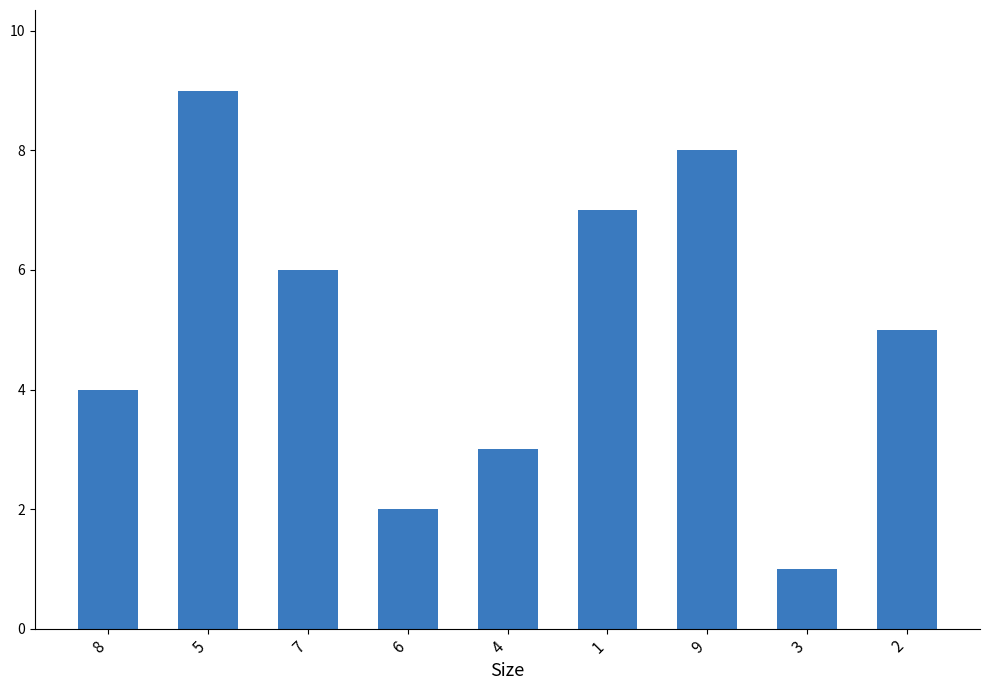

Where does the data first go above 5?

5